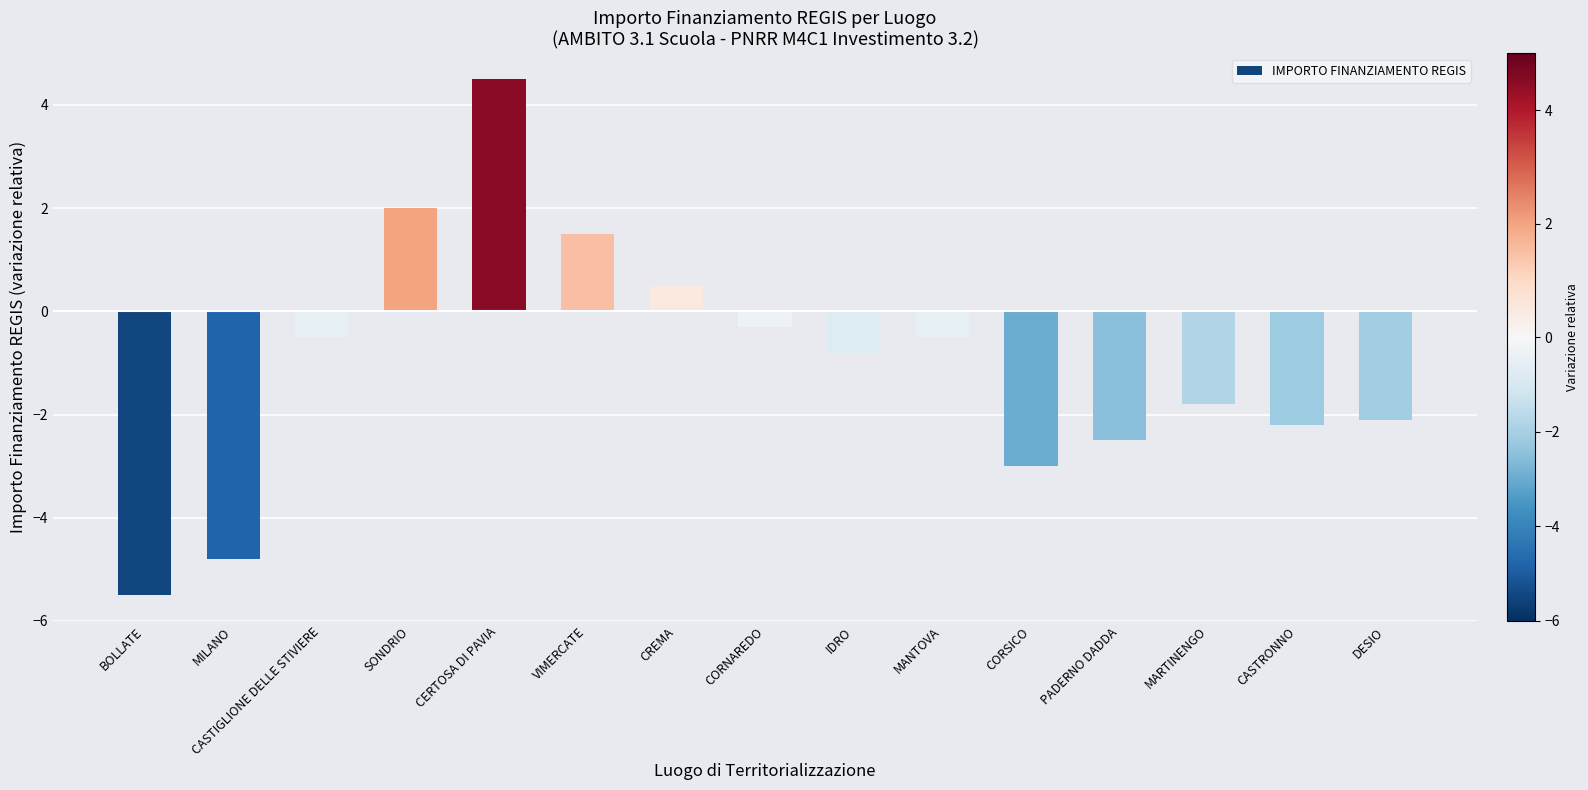

What is the change in value from CORNAREDO to IDRO?

-0.5